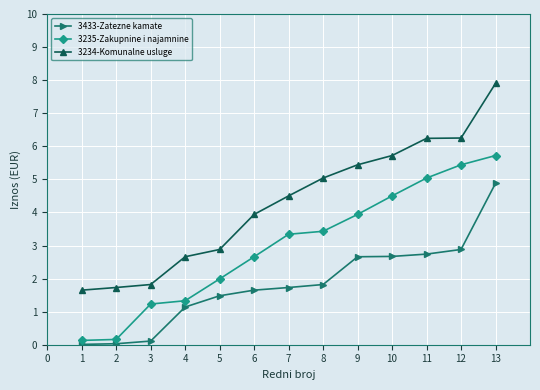

True or false: 3433-Zatezne kamate and 3235-Zakupnine i najamnine intersect in this chart.

False